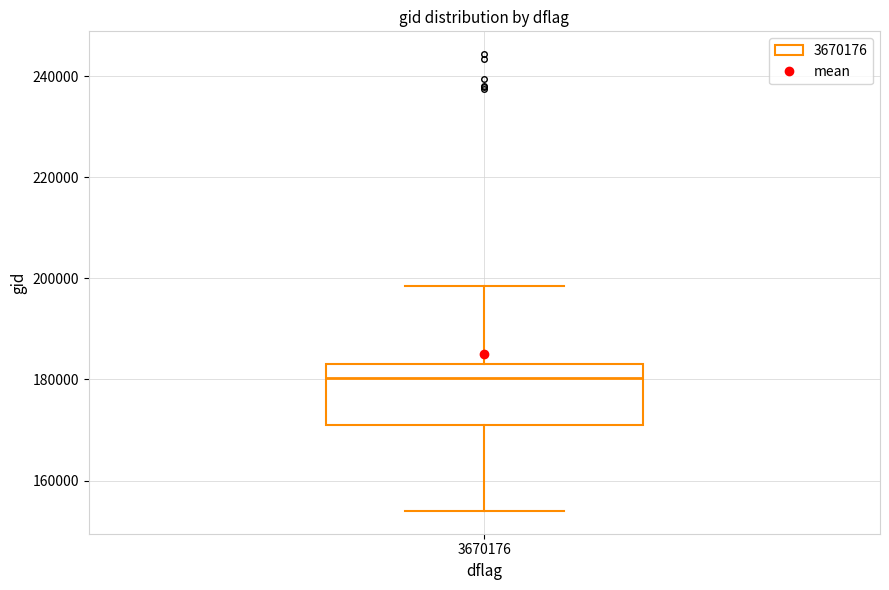

Transcribe this box plot: give where the median line is, the range the box spans, and where the two whiskers end, as read against the y-axis. The values are not printed on the chart, so give them approximately, as read against the axis.

median 180000, box 172000 to 184000, whiskers 154000 to 198000